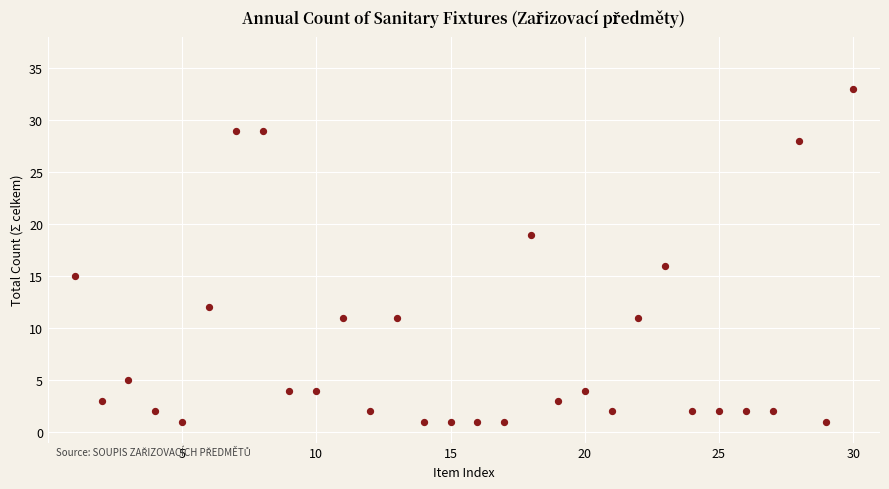

What is the range of Y values (max minus min)?

32